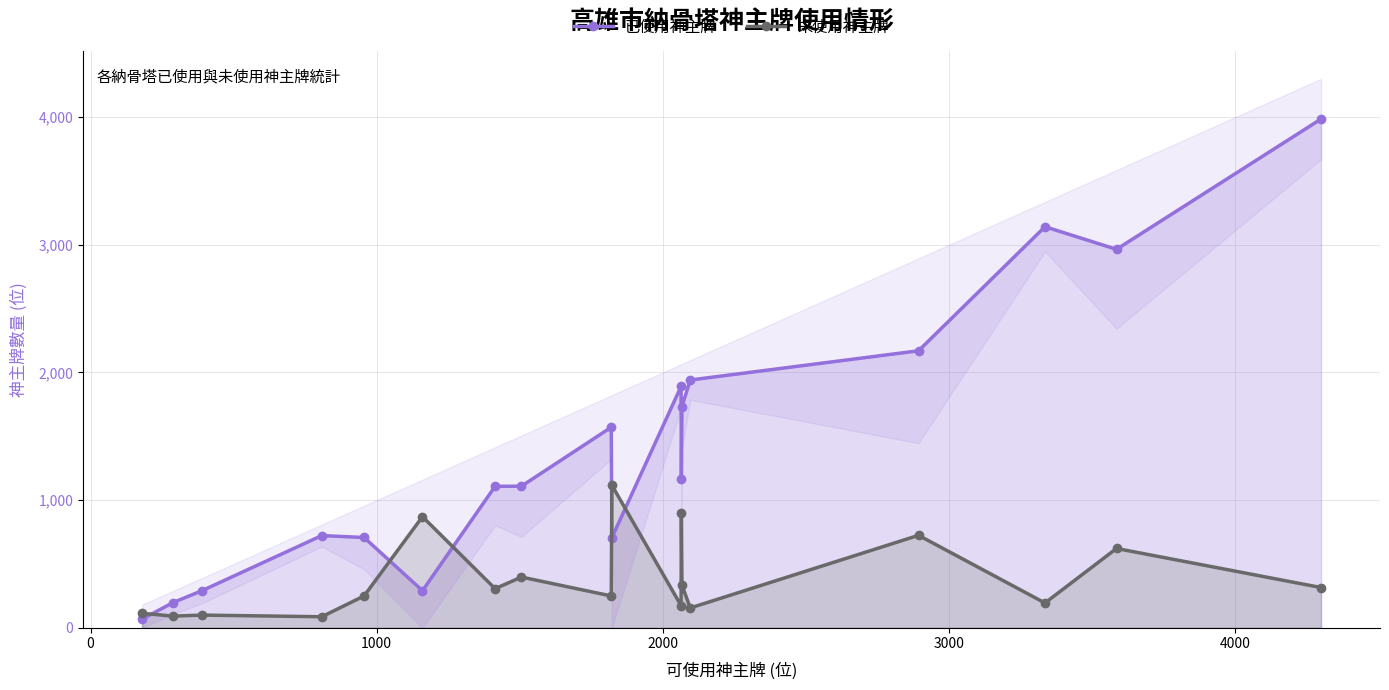

What is the value of the 未使用神主牌 point at the 13th from the left?

334